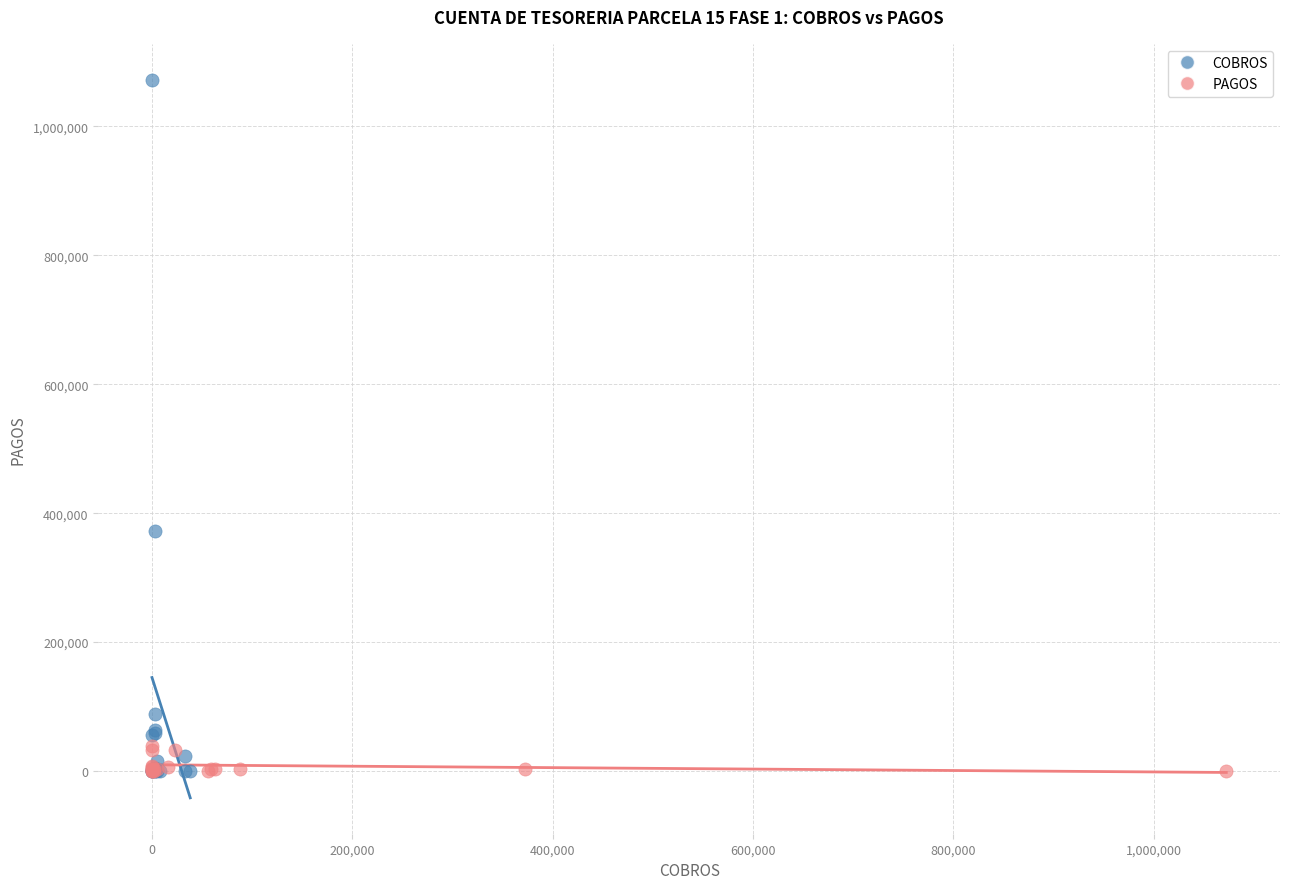

Which series contains the highest Y value?

COBROS